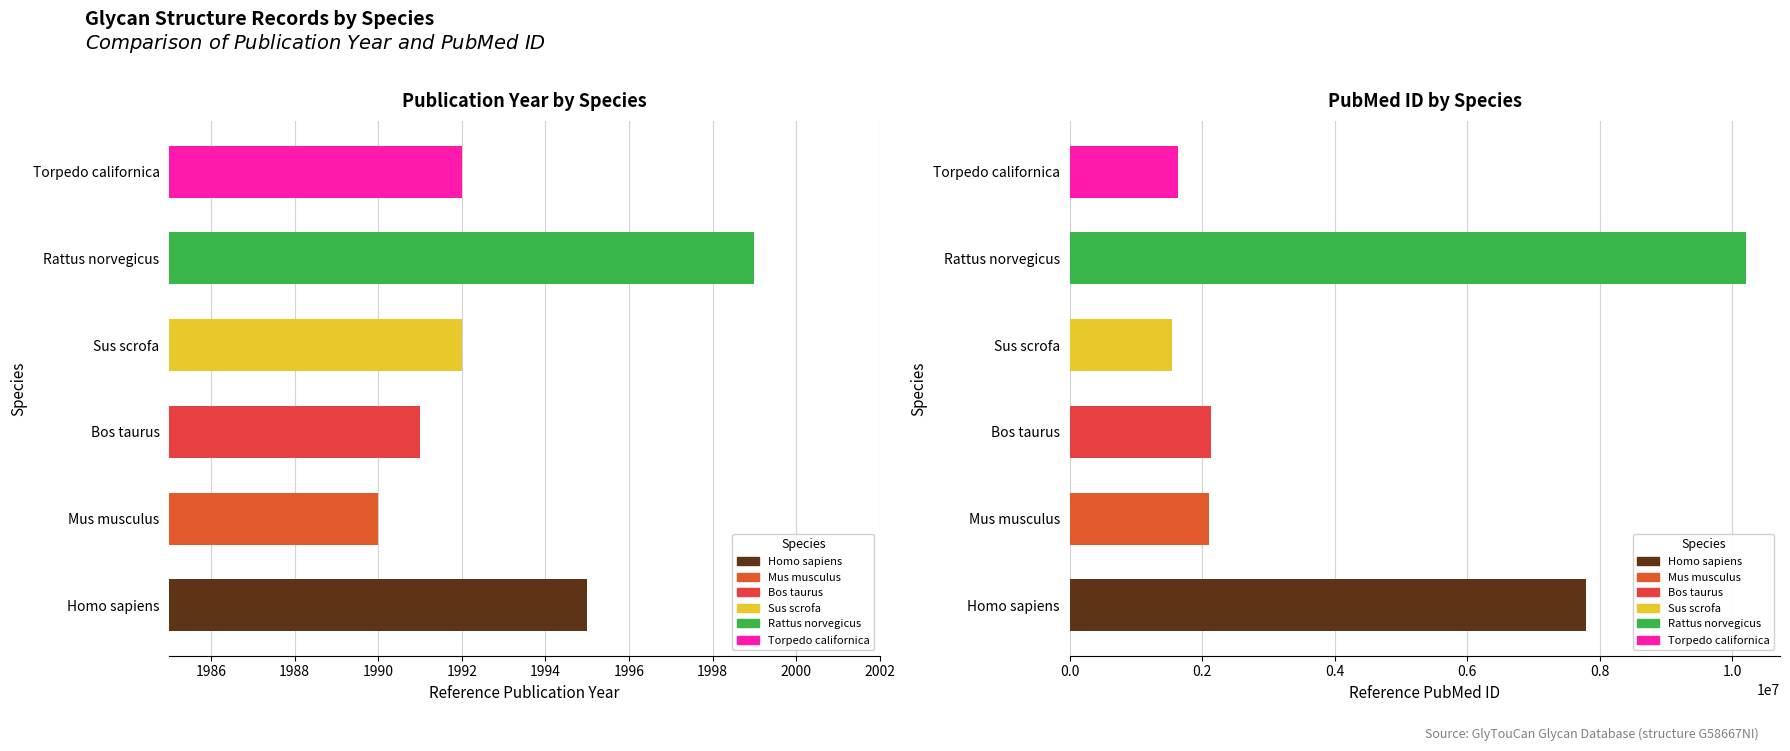

At which label is the value closest to 1994?

Homo sapiens